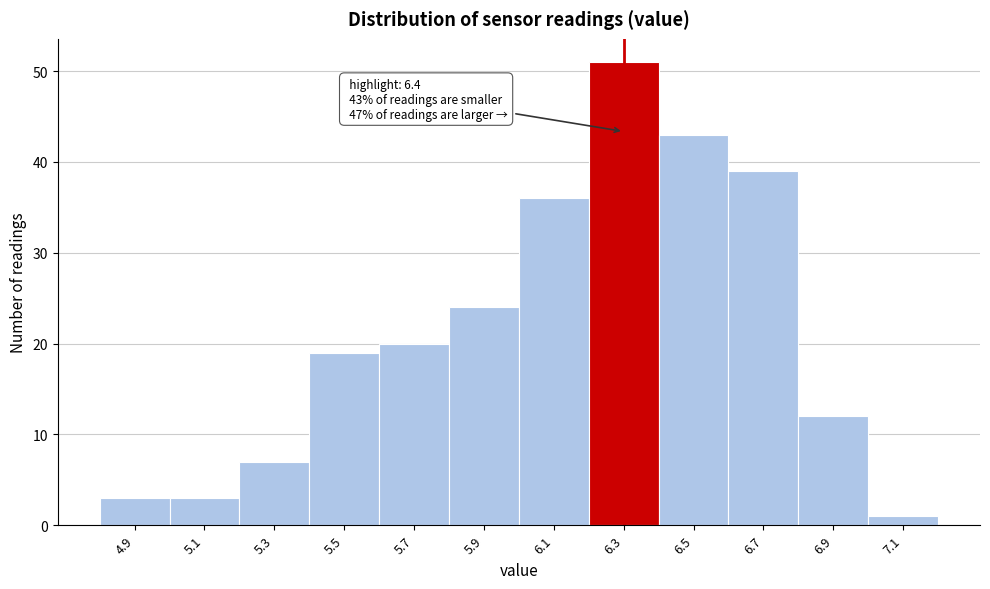

Reading left to right, extract all data points from this chart.

4.9=3	5.1=3	5.3=7	5.5=19	5.7=20	5.9=24	6.1=36	6.3=51	6.5=43	6.7=39	6.9=12	7.1=1